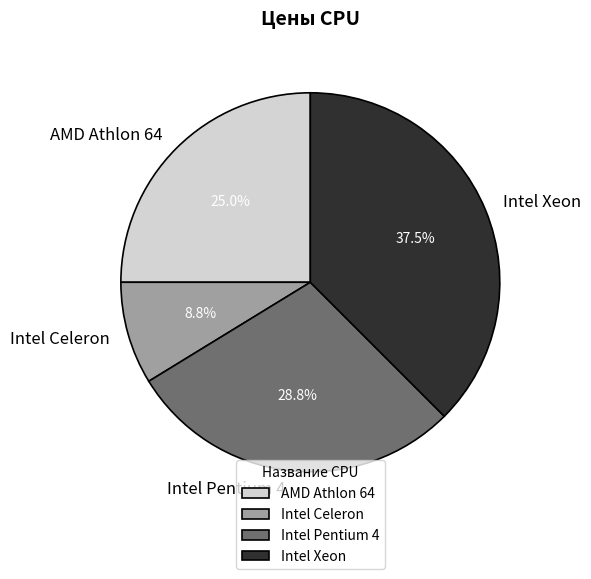

Is there any slice that represents more than half of the pie?

No